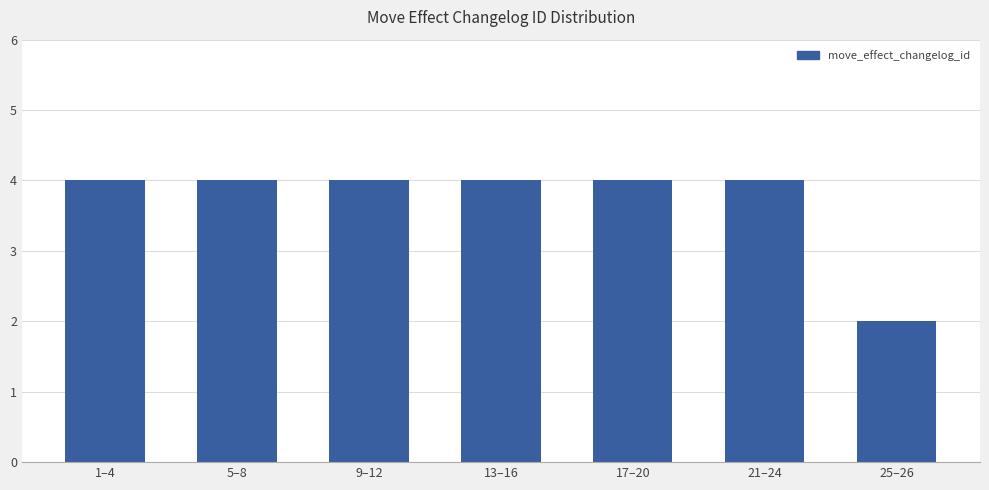

What is the sum of all values?

26